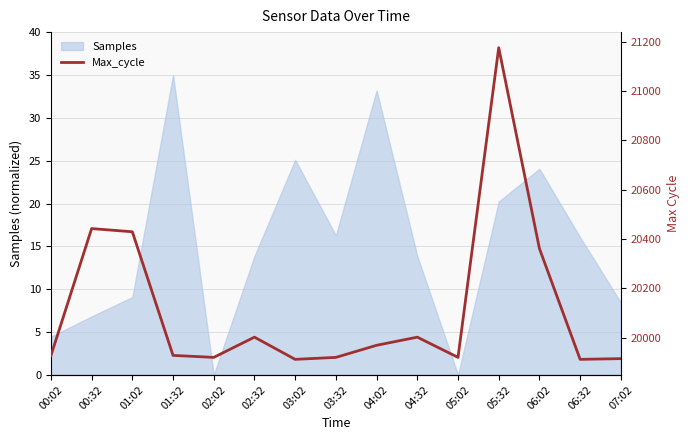

What is the value of the 10th point from the left?

20002